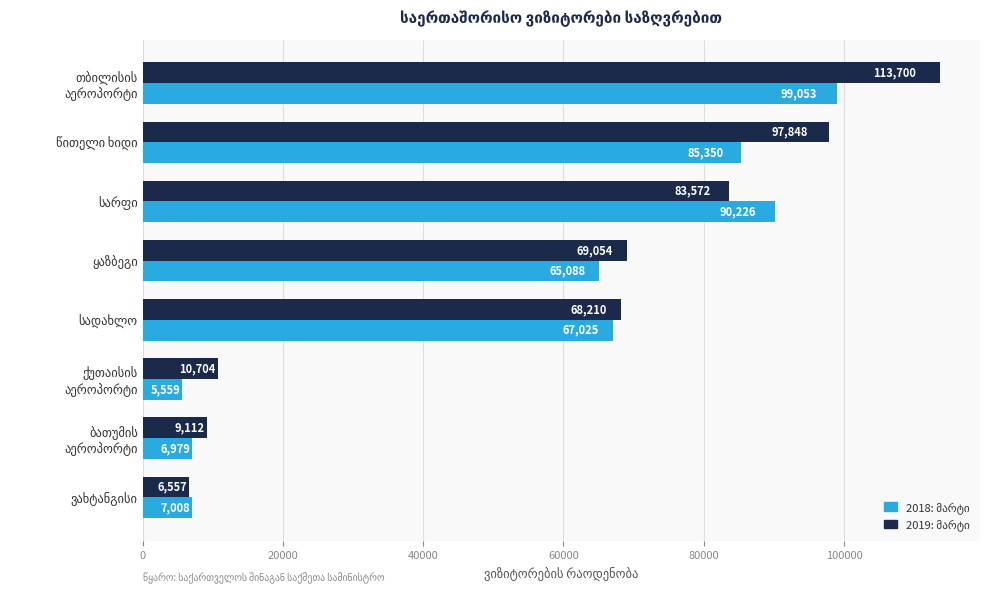

At how many categories does at least one series exceed 41848?

5